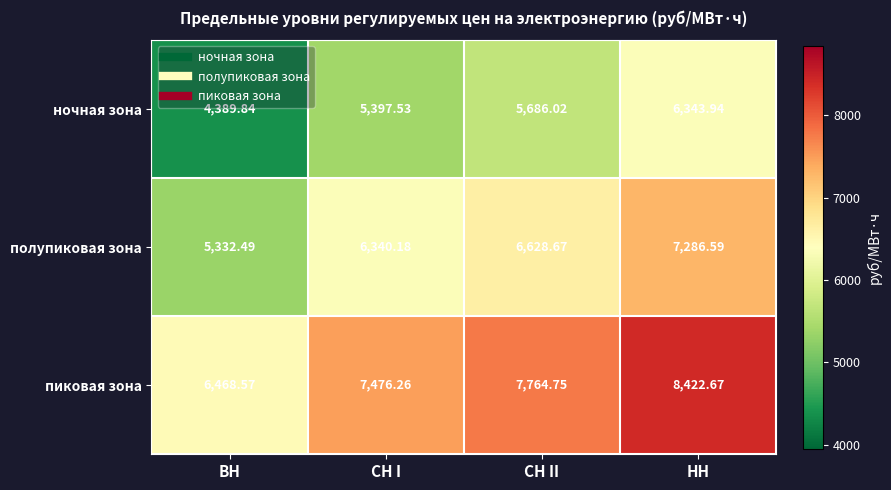

Which category has the highest value in the полупиковая зона series?

НН